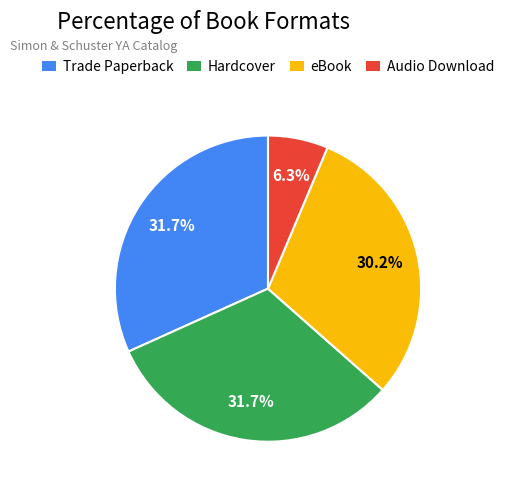

Does eBook represent more than half of the total?

No